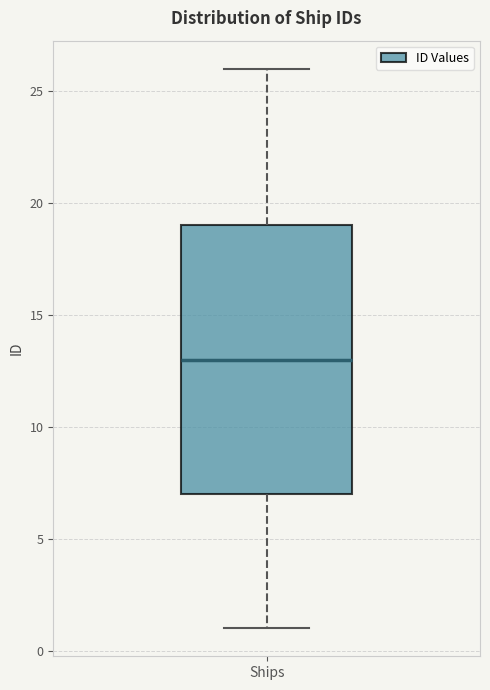

Read this box plot against the y-axis: the position of the median line, the range covered by the box, and the ends of both whiskers. The values are not printed on the chart, so give them approximately, as read against the axis.

median 13, box 7 to 19, whiskers 1 to 26